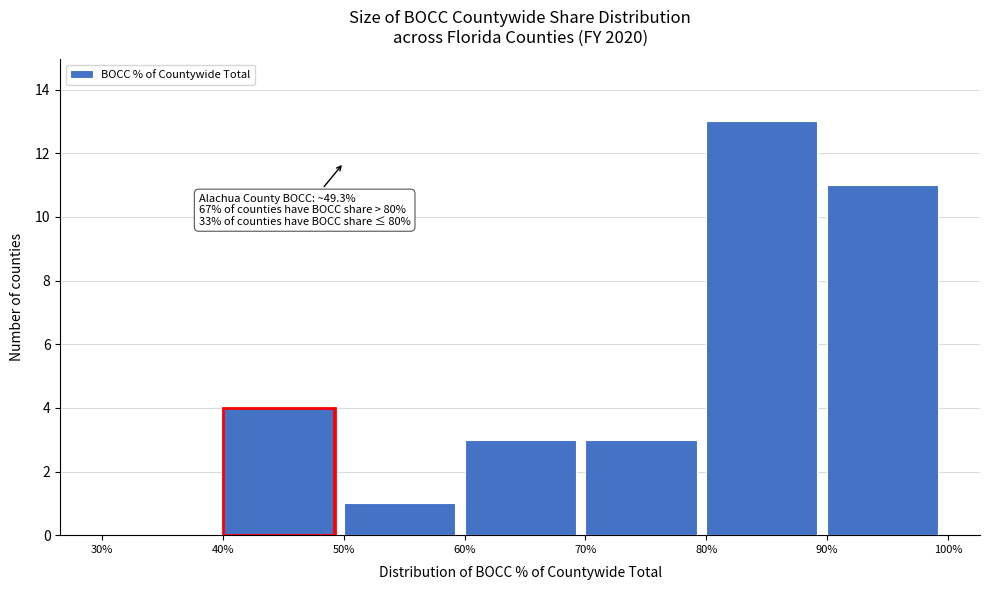

Reading left to right, extract all data points from this chart.

30%=0	40%=4	50%=1	60%=3	70%=3	80%=13	90%=11